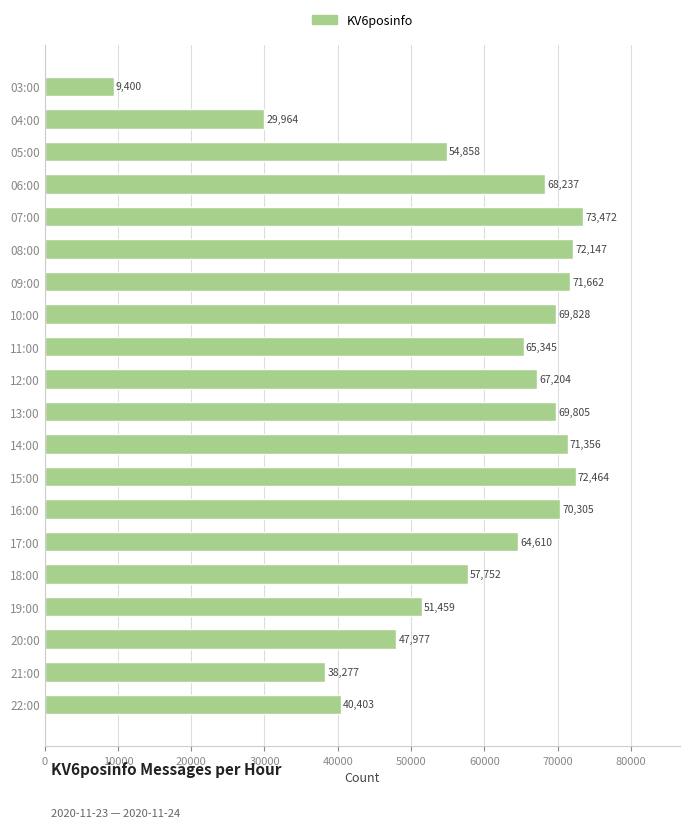

How many distinct data groups are displayed?

1